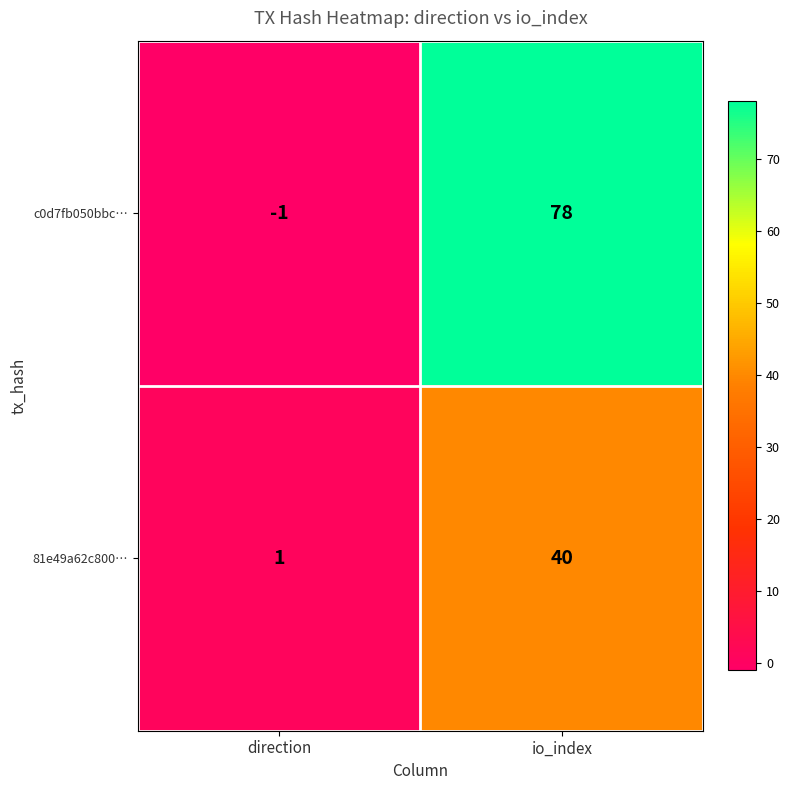

What is the difference between the maximum and minimum values in the 81e49a62c800… series?

39